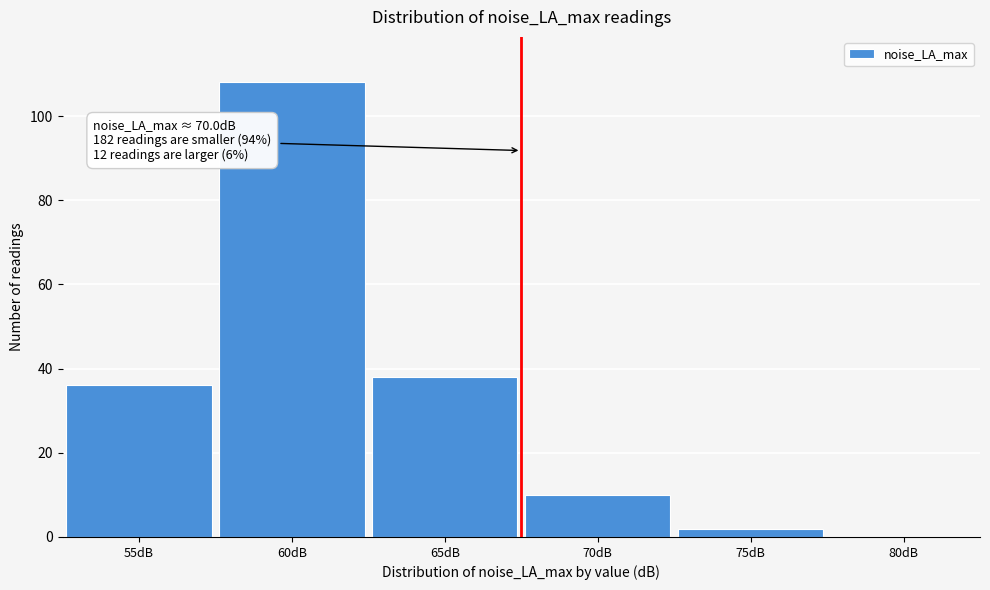

Reading left to right, list all the values displayed in this chart.

55dB=36	60dB=108	65dB=38	70dB=10	75dB=2	80dB=0